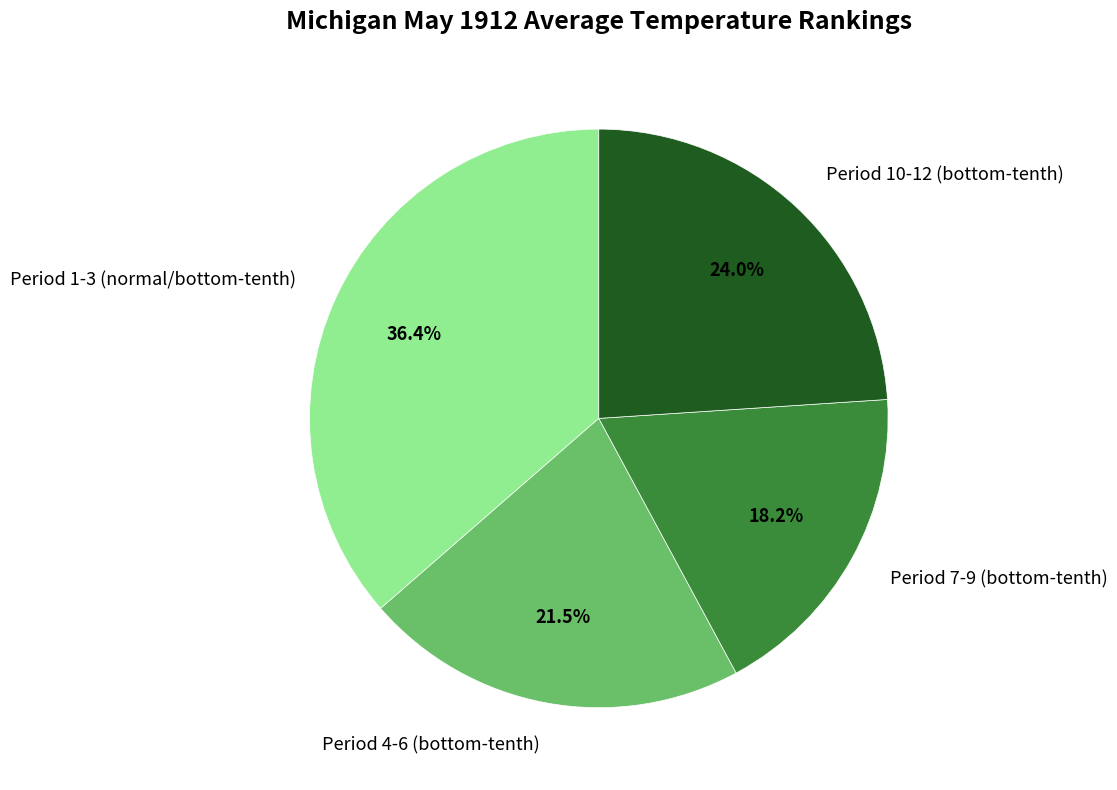

How many segments does this pie chart have?

4